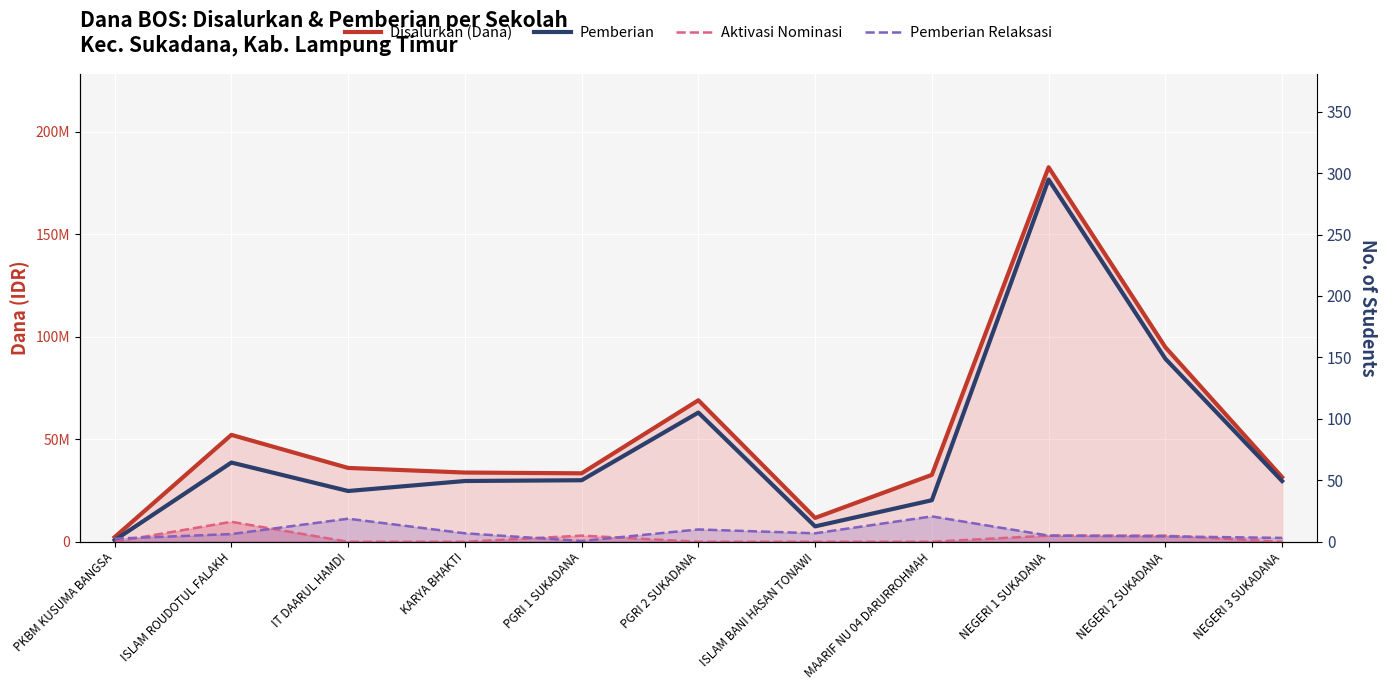

Reading left to right, what are all the values shown in this chart?

Disalurkan (Dana): PKBM KUSUMA BANGSA=2250000	ISLAM ROUDOTUL FALAKH=52125000	IT DAARUL HAMDI=36000000	KARYA BHAKTI=33750000	PGRI 1 SUKADANA=33375000	PGRI 2 SUKADANA=69000000	ISLAM BANI HASAN TONAWI=11625000	MAARIF NU 04 DARURROHMAH=32625000	NEGERI 1 SUKADANA=182625000	NEGERI 2 SUKADANA=94875000	NEGERI 3 SUKADANA=31500000
Pemberian: PKBM KUSUMA BANGSA=750000	ISLAM ROUDOTUL FALAKH=38625000	IT DAARUL HAMDI=24750000	KARYA BHAKTI=29625000	PGRI 1 SUKADANA=30000000	PGRI 2 SUKADANA=63000000	ISLAM BANI HASAN TONAWI=7500000	MAARIF NU 04 DARURROHMAH=20250000	NEGERI 1 SUKADANA=176625000	NEGERI 2 SUKADANA=89250000	NEGERI 3 SUKADANA=29625000
Aktivasi Nominasi: PKBM KUSUMA BANGSA=0	ISLAM ROUDOTUL FALAKH=9750000	IT DAARUL HAMDI=0	KARYA BHAKTI=0	PGRI 1 SUKADANA=3000000	PGRI 2 SUKADANA=0	ISLAM BANI HASAN TONAWI=0	MAARIF NU 04 DARURROHMAH=0	NEGERI 1 SUKADANA=3000000	NEGERI 2 SUKADANA=3000000	NEGERI 3 SUKADANA=0
Pemberian Relaksasi: PKBM KUSUMA BANGSA=1500000	ISLAM ROUDOTUL FALAKH=3750000	IT DAARUL HAMDI=11250000	KARYA BHAKTI=4125000	PGRI 1 SUKADANA=375000	PGRI 2 SUKADANA=6000000	ISLAM BANI HASAN TONAWI=4125000	MAARIF NU 04 DARURROHMAH=12375000	NEGERI 1 SUKADANA=3000000	NEGERI 2 SUKADANA=2625000	NEGERI 3 SUKADANA=1875000